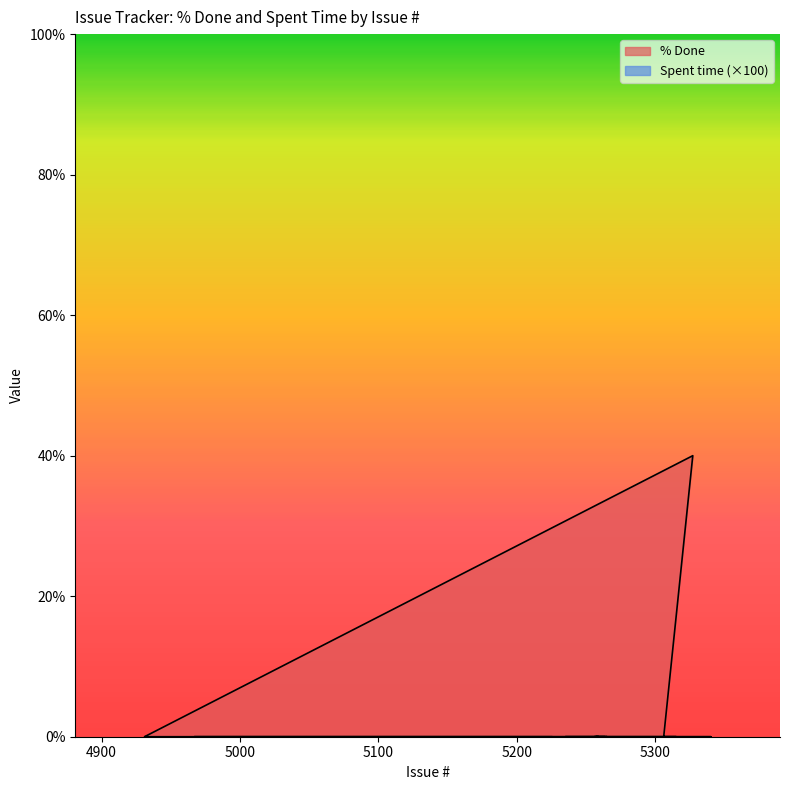

True or false: the data shows 16 at 4984.

False